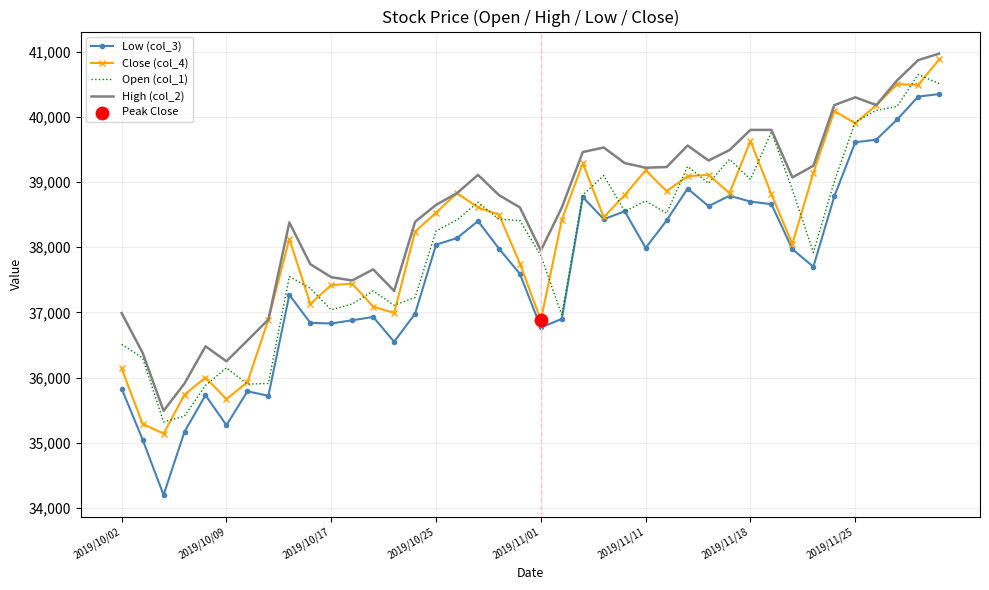

Which series has the largest total across all categories?

High (col_2)